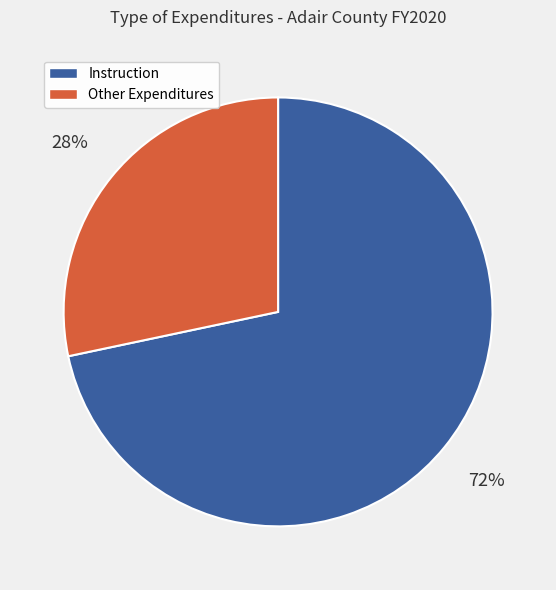

To the nearest percent, what is the average slice percentage?

50%